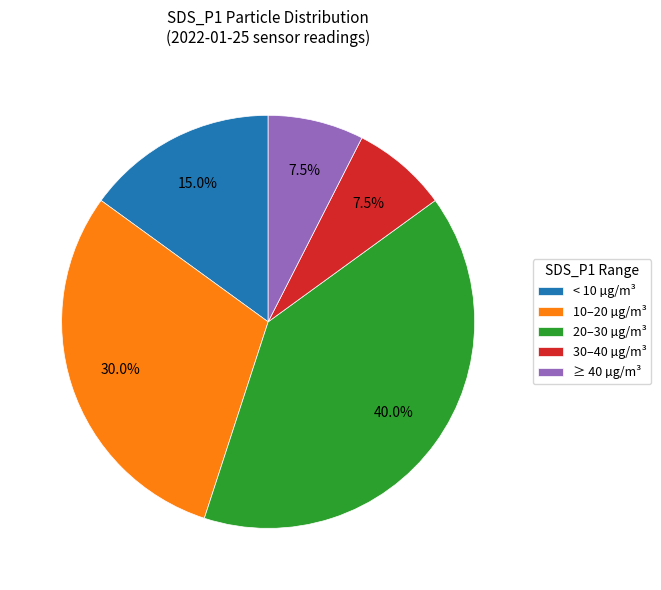

What is the ratio of the value at 10–20 µg/m³ to the value at 30–40 µg/m³?

4.0